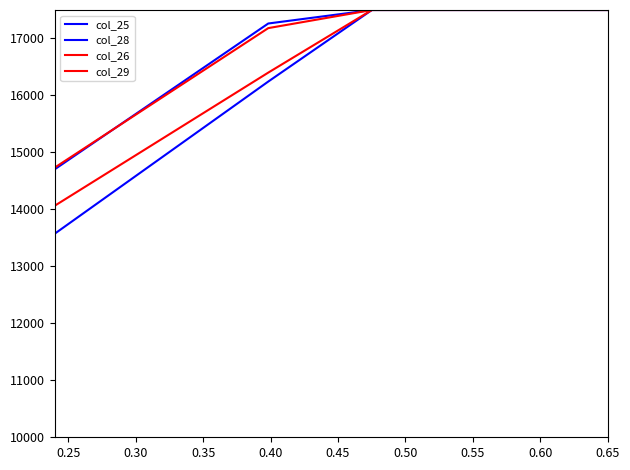

Does the chart have visible grid lines?

No